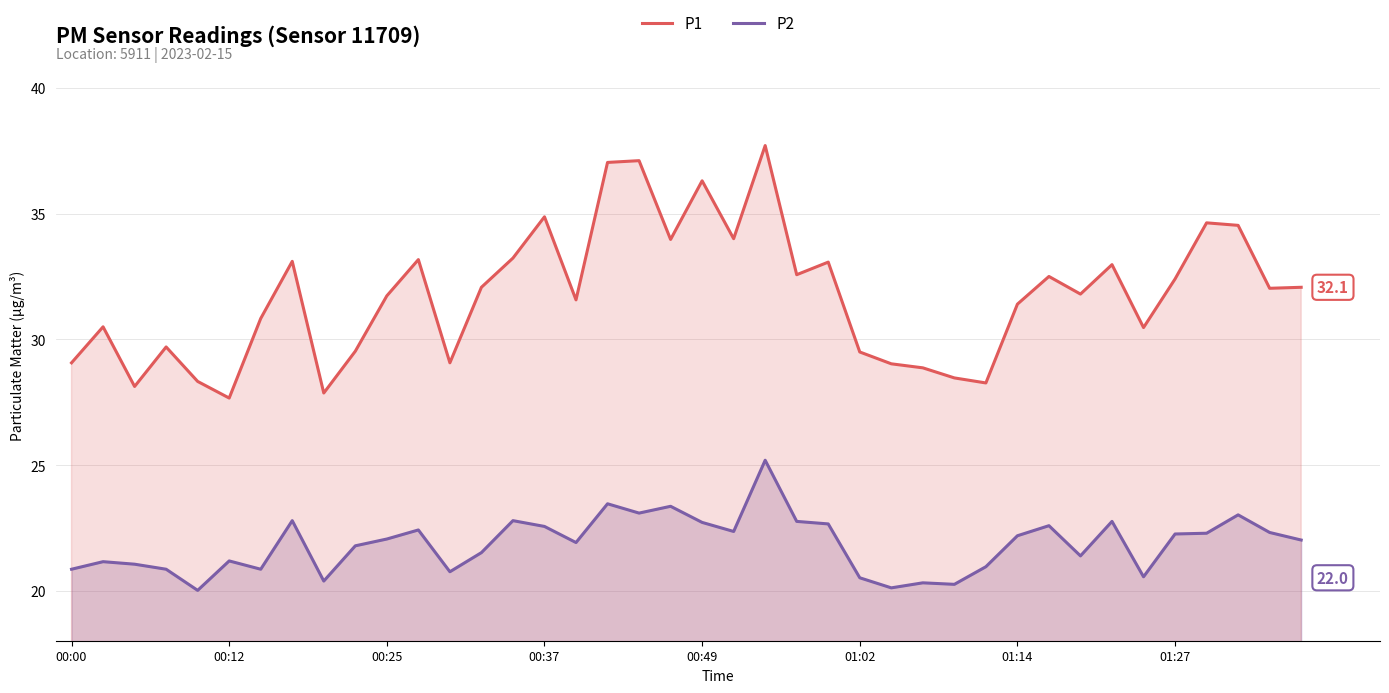

Rank the series by their maximum value, from lowest to highest.

P2, P1